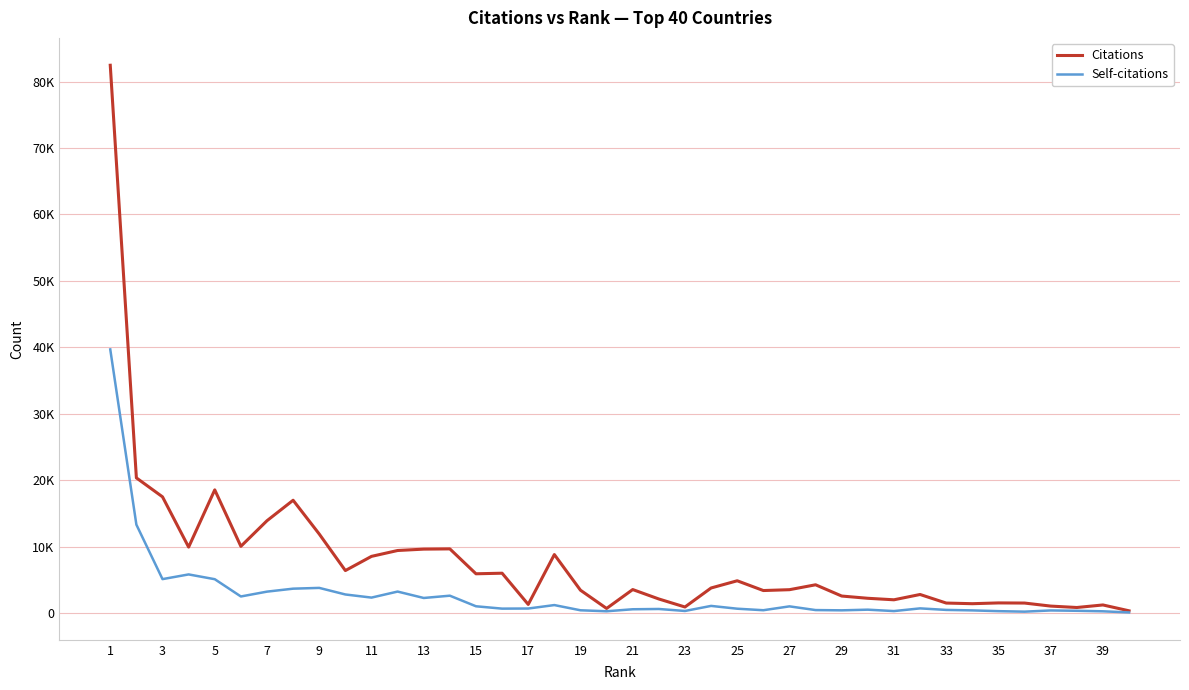

In Self-citations, how many points are higher than both neighbors (excluding endpoints)?

11